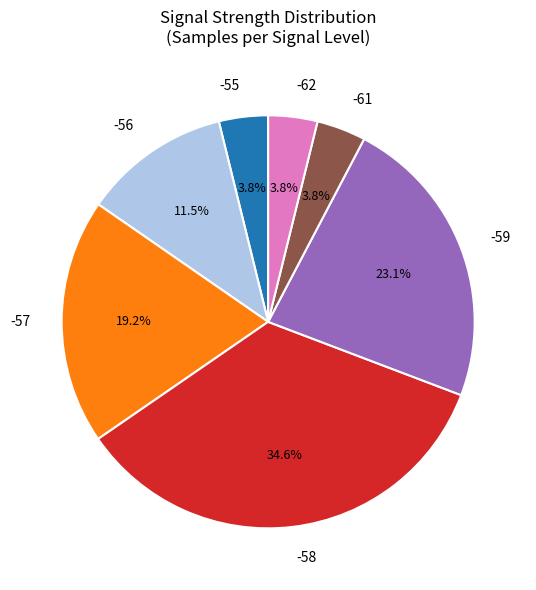

What percentage is the -57 slice, to the nearest percent?

19%